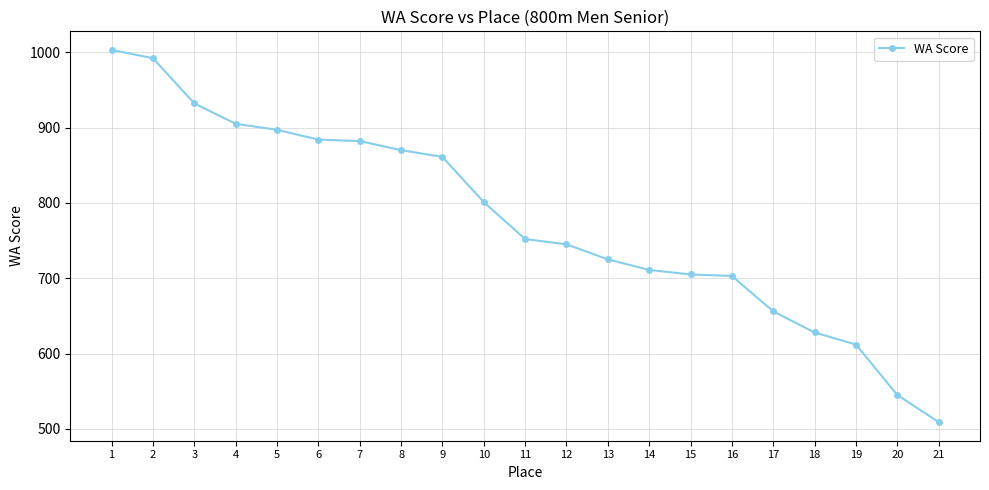

True or false: the data shows 174 at 13.

False